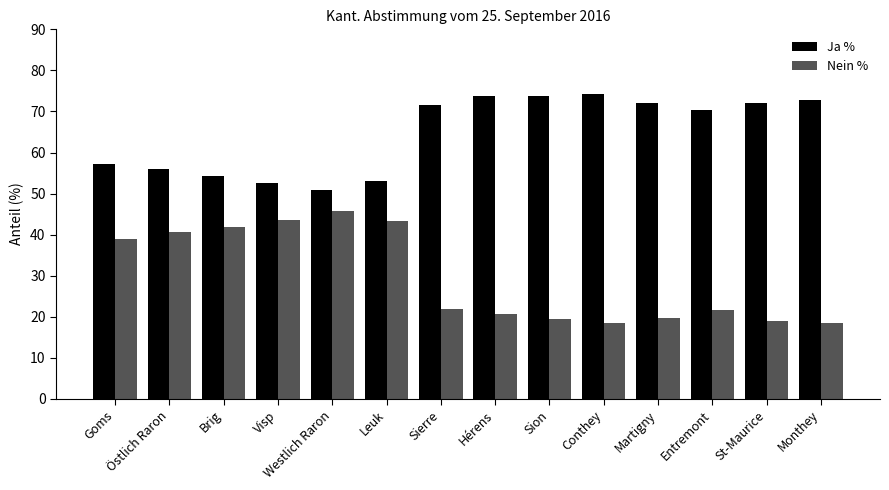

True or false: Nein % has a value of 20.7 at Hérens.

True